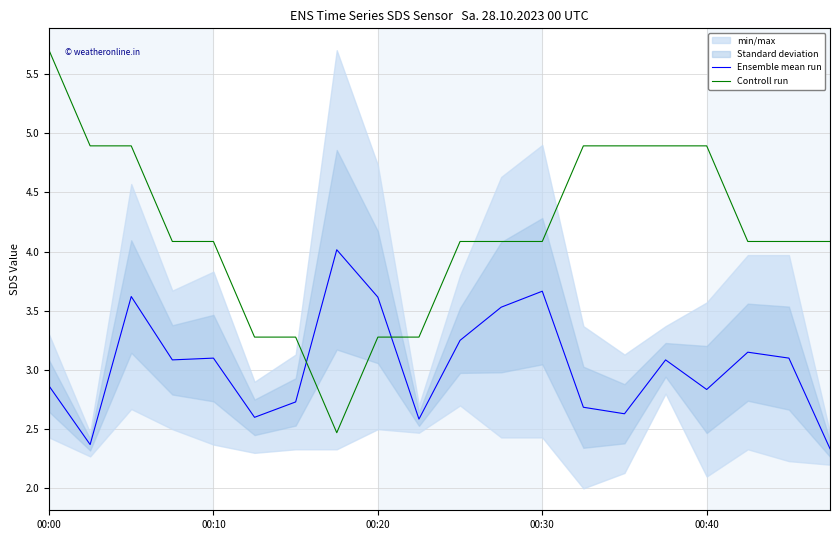

How many data points in Ensemble mean run are less than 3?

9